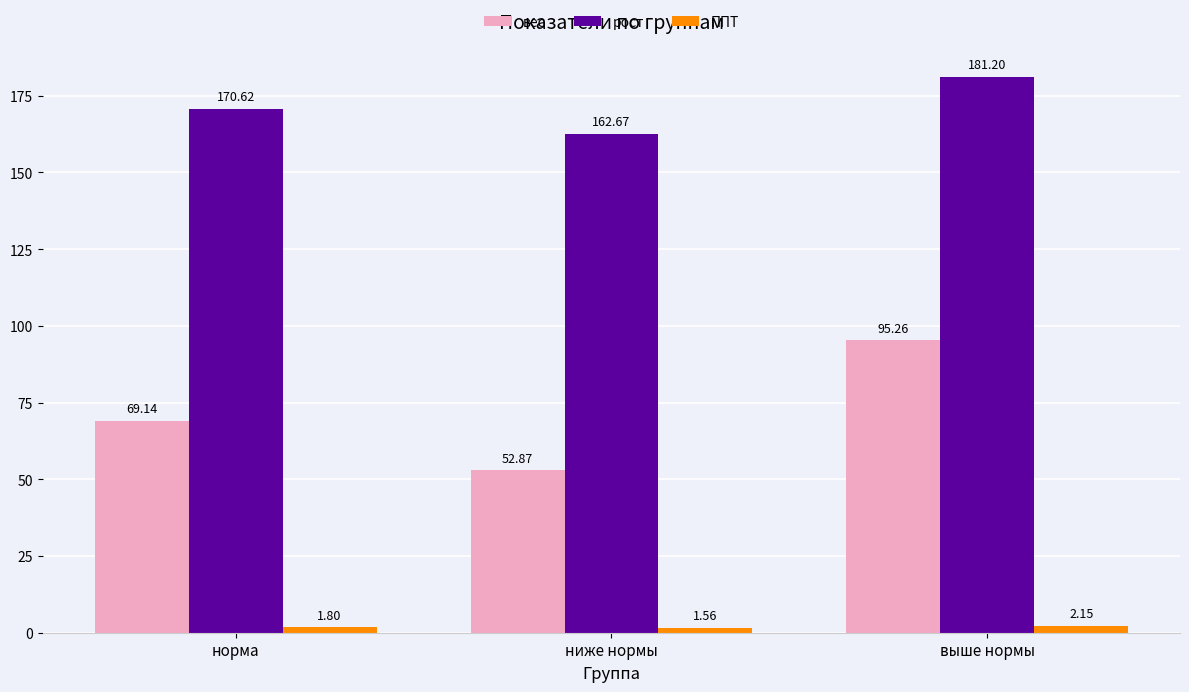

Rank the categories by рост value from highest to lowest.

выше нормы, норма, ниже нормы